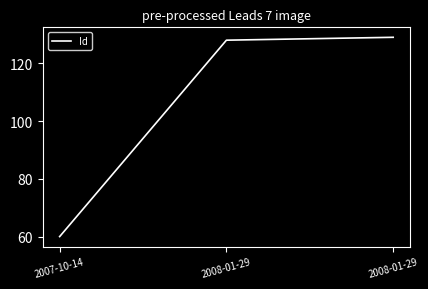

What is the label of the 3rd point from the left?

2008-01-29